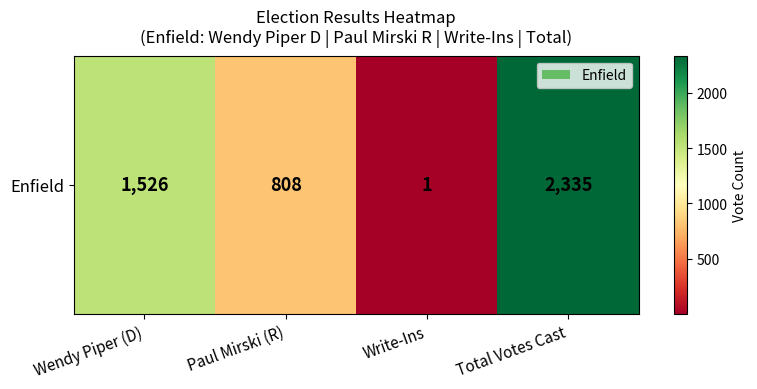

Where is the data nearest to the value 1168?

Wendy Piper (D)